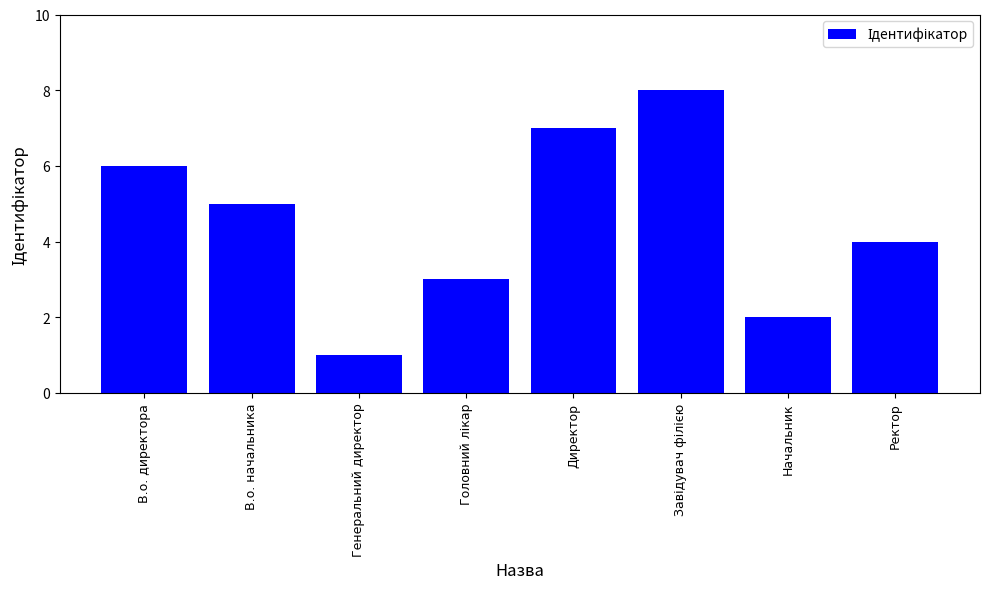

Are the bars grouped side by side (vs. stacked)?

No